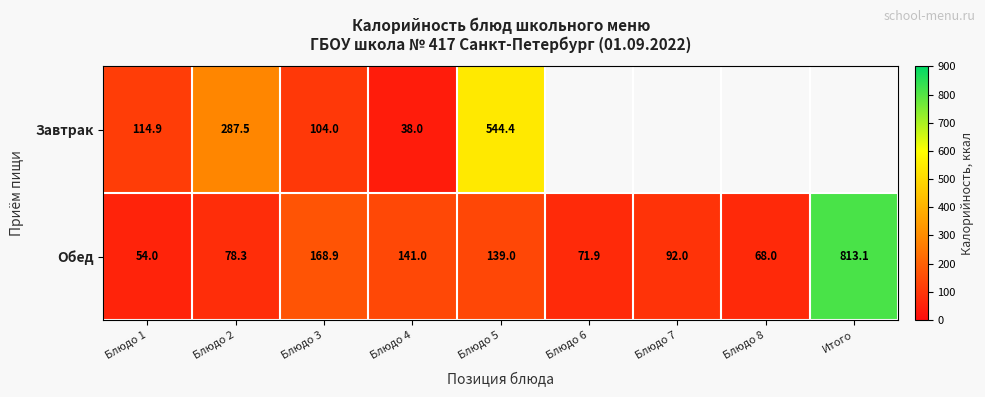

True or false: Обед has a value of 71.9 at Блюдо 6.

True